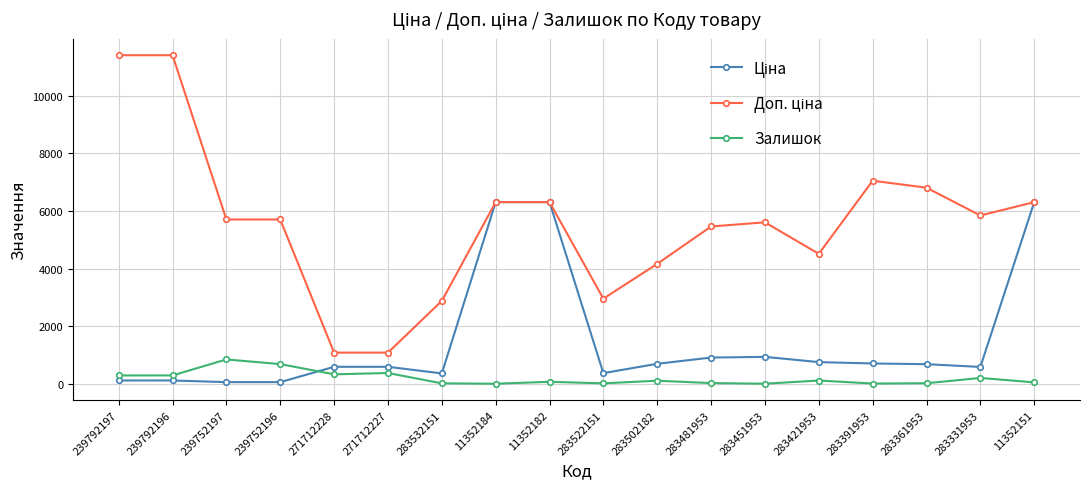

True or false: Залишок has a value of 15.0 at 283532151.

True